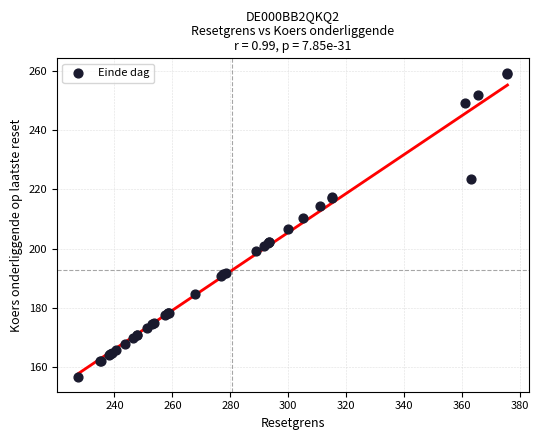

What Y value in the scatter plot is closest to 208?

206.8